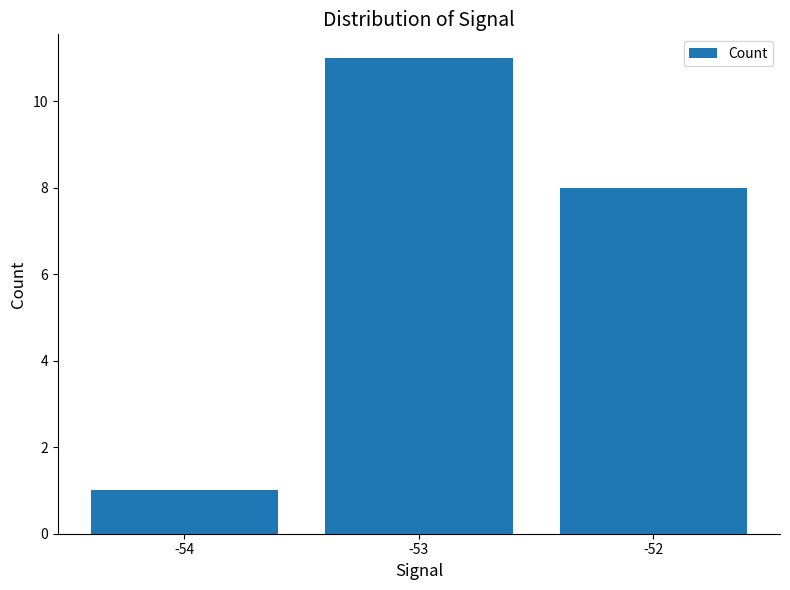

What is the ratio of the value at -52 to the value at -53?

0.7